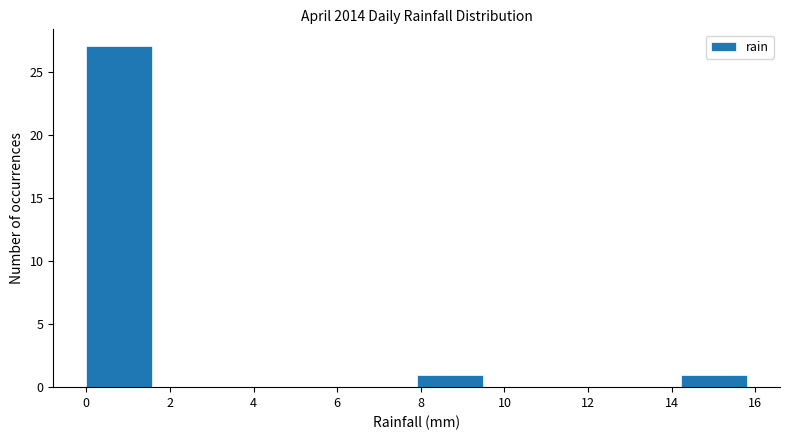

What is the height of the bar covering 14.22 to 15.80 on the x-axis? Neither the bar edges nor the heights are printed on the chart, so give them approximately, as read against the axes.

1